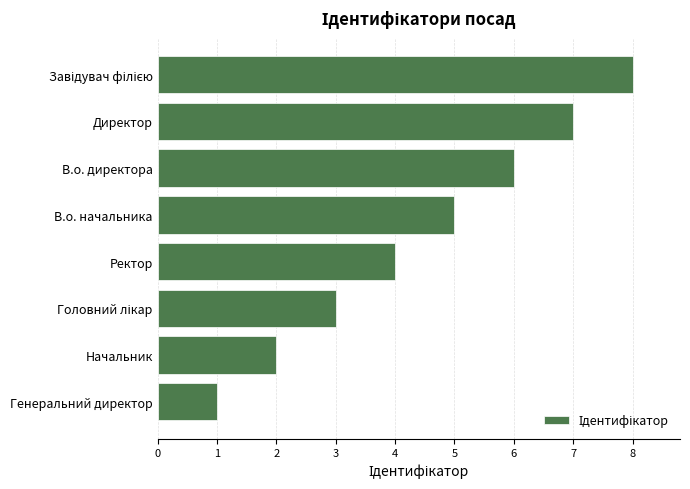

What is the change in value from Ректор to В.о. директора?

+2